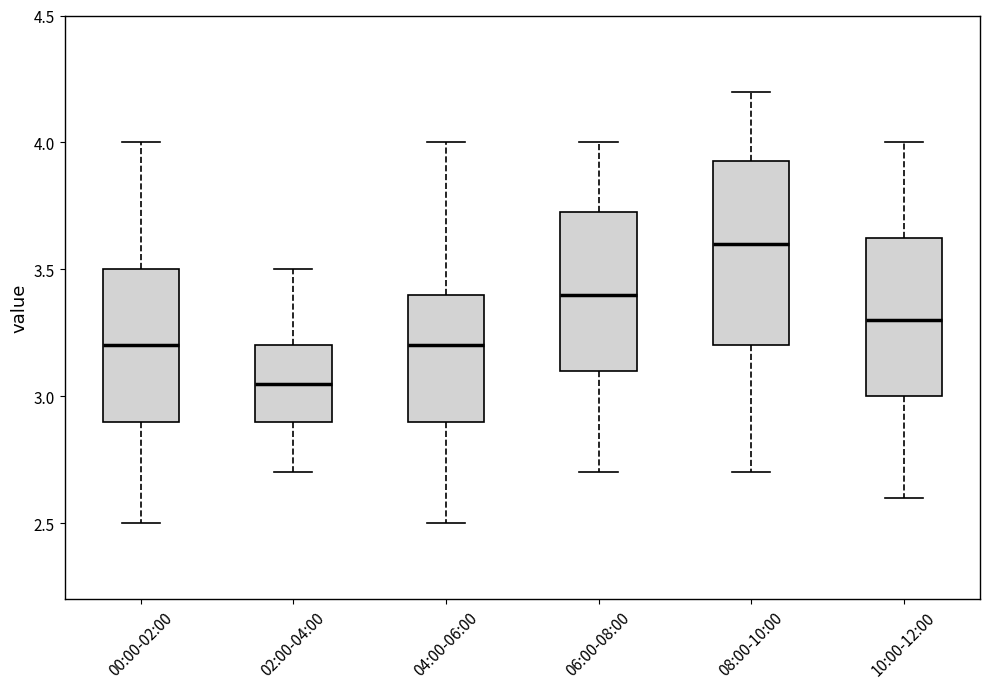

Reading left to right, transcribe this box plot: for each box, give where its median line is, the range the box spans, and where its two whiskers end, as read against the y-axis. The values are not printed on the chart, so give them approximately, as read against the axis.

00:00-02:00: median 3.20, box 2.90 to 3.50, whiskers 2.50 to 4.00
02:00-04:00: median 3.05, box 2.90 to 3.20, whiskers 2.70 to 3.50
04:00-06:00: median 3.20, box 2.90 to 3.40, whiskers 2.50 to 4.00
06:00-08:00: median 3.40, box 3.10 to 3.75, whiskers 2.70 to 4.00
08:00-10:00: median 3.60, box 3.20 to 3.95, whiskers 2.70 to 4.20
10:00-12:00: median 3.30, box 3.00 to 3.65, whiskers 2.60 to 4.00